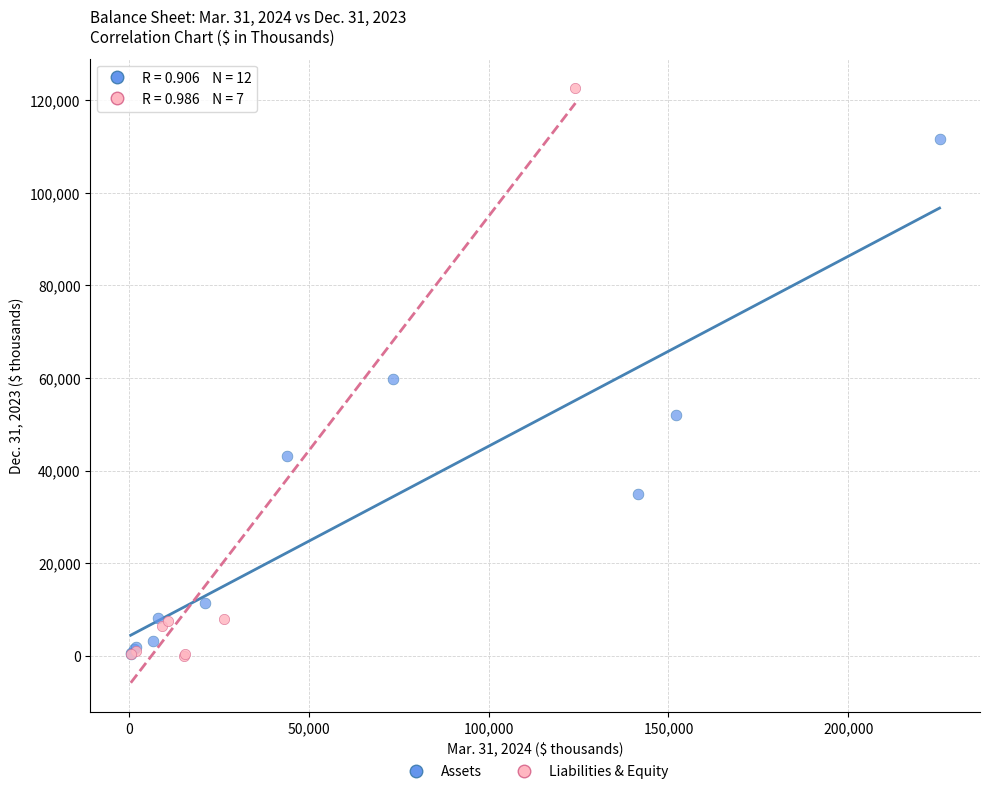

Which series has the largest Y range (max minus min)?

Liabilities & Equity